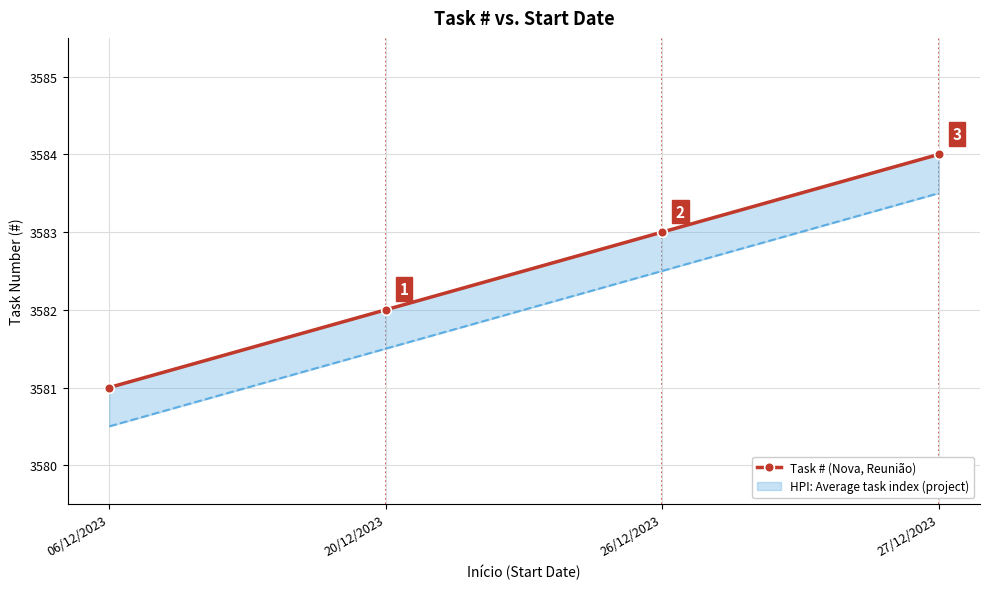

What is the value of the 4th point from the left?

3584